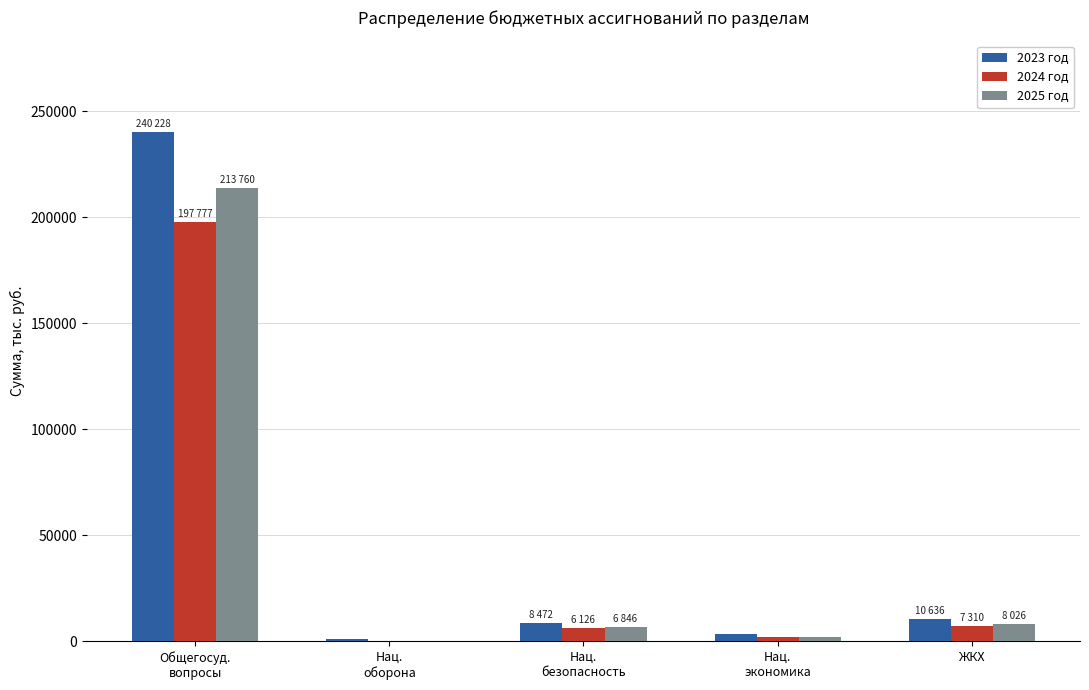

What is the sum of all 2023 год values?

263900.3